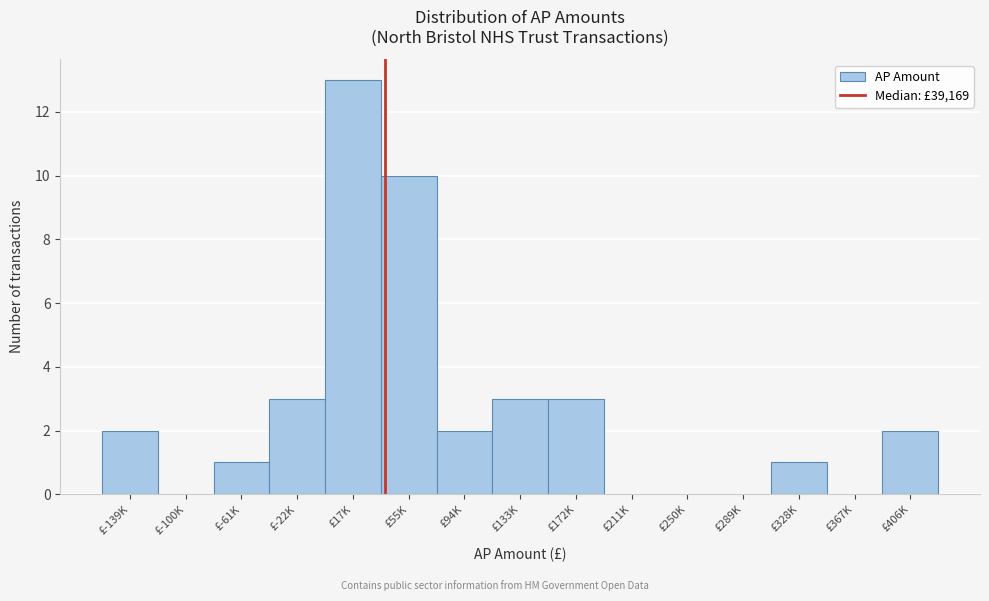

Reading left to right, list all the values displayed in this chart.

£-139K=2	£-100K=0	£-61K=1	£-22K=3	£17K=13	£55K=10	£94K=2	£133K=3	£172K=3	£211K=0	£250K=0	£289K=0	£328K=1	£367K=0	£406K=2